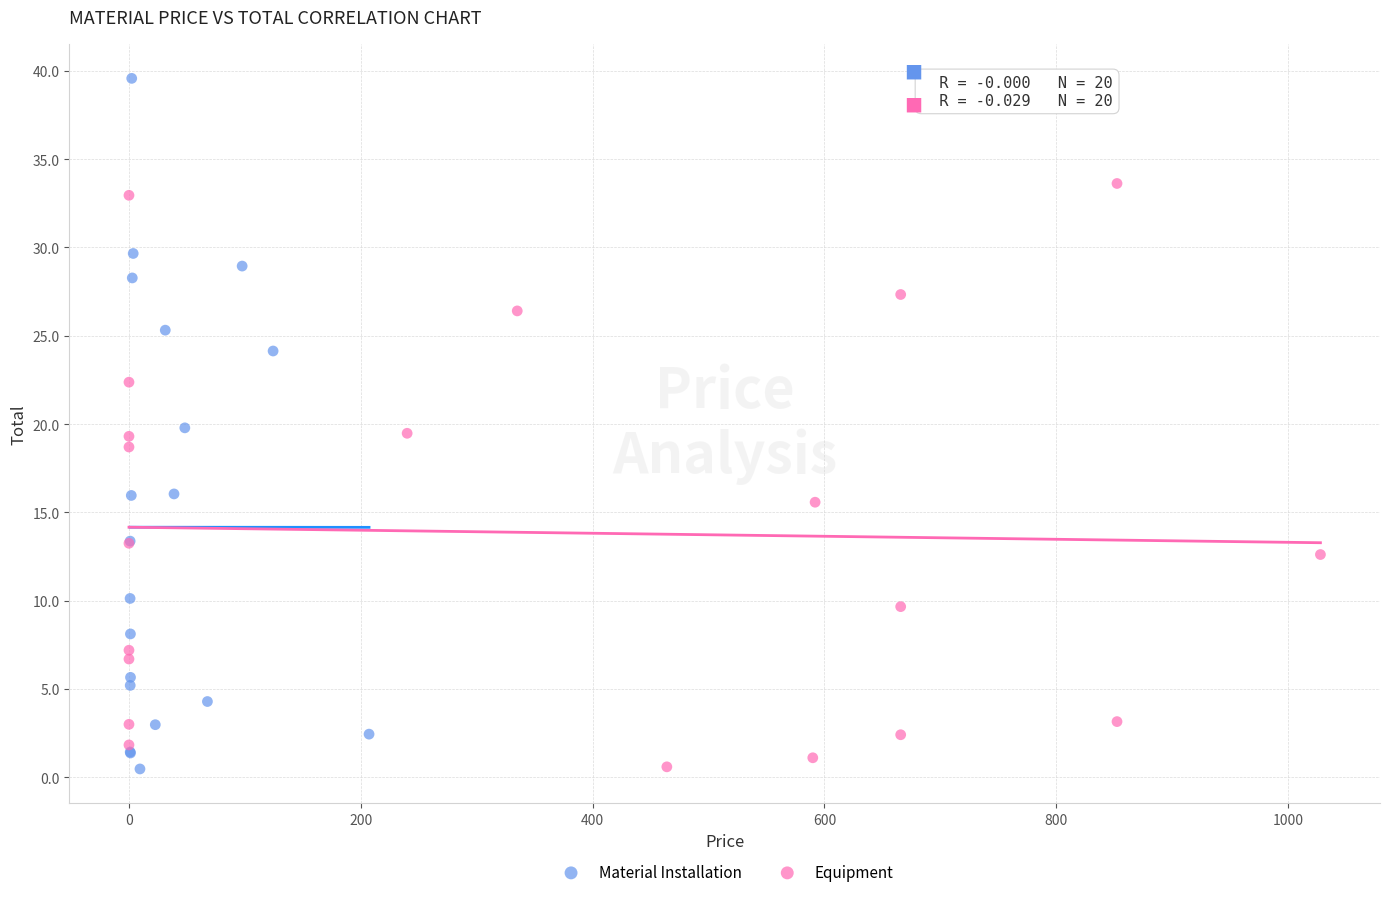

Which series has the widest spread of Y values?

Material Installation